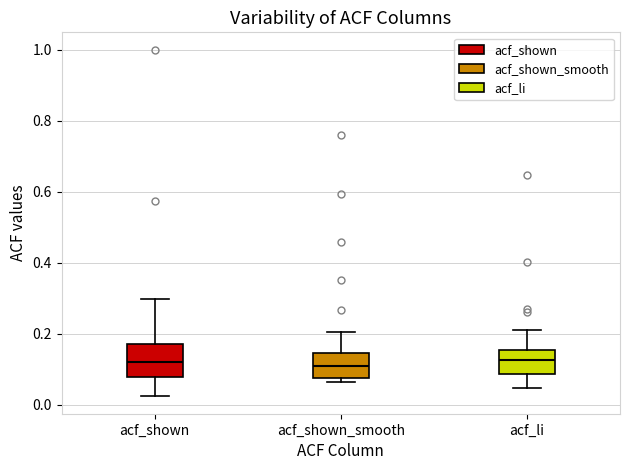

Reading left to right, transcribe this box plot: for each box, give where its median line is, the range the box spans, and where its two whiskers end, as read against the y-axis. The values are not printed on the chart, so give them approximately, as read against the axis.

acf_shown: median 0.12, box 0.08 to 0.18, whiskers 0.02 to 0.30
acf_shown_smooth: median 0.10, box 0.08 to 0.14, whiskers 0.06 to 0.20
acf_li: median 0.12, box 0.08 to 0.16, whiskers 0.04 to 0.22